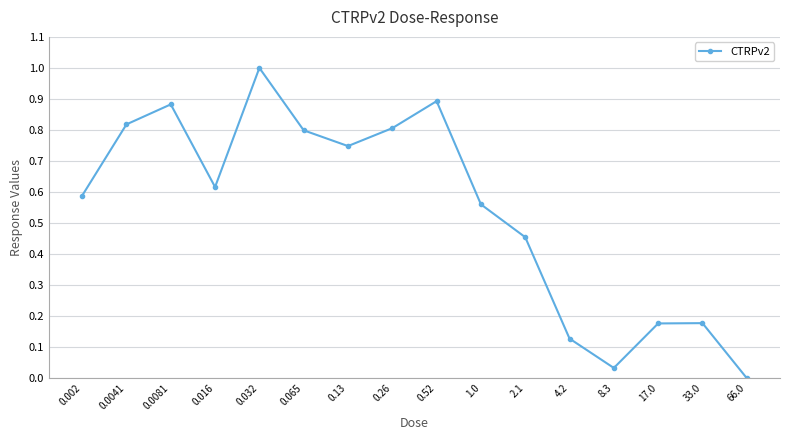

What position from the right is 8.3?

4